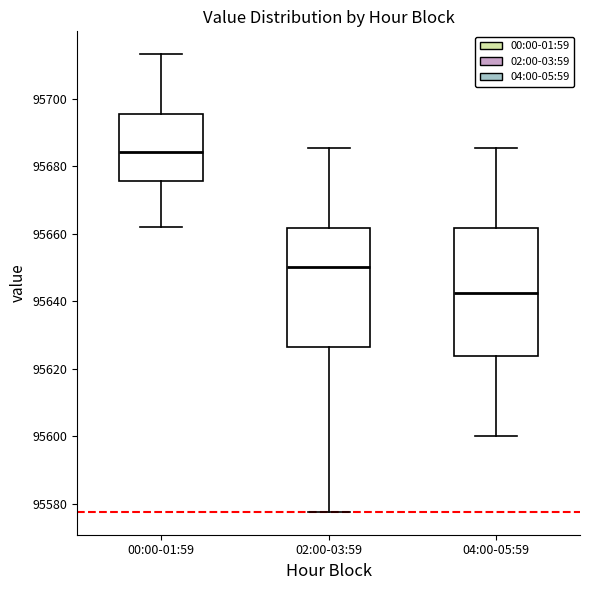

Which box is the tallest, from its lower edge to its upper edge?

04:00-05:59